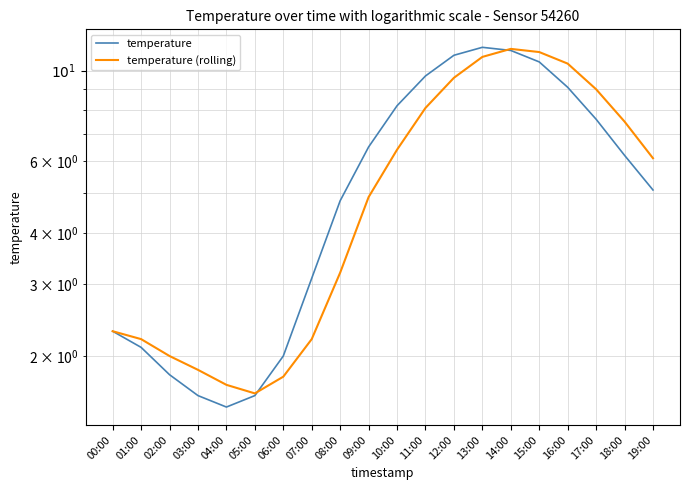

What is the sum of all temperature (rolling) values?

114.0